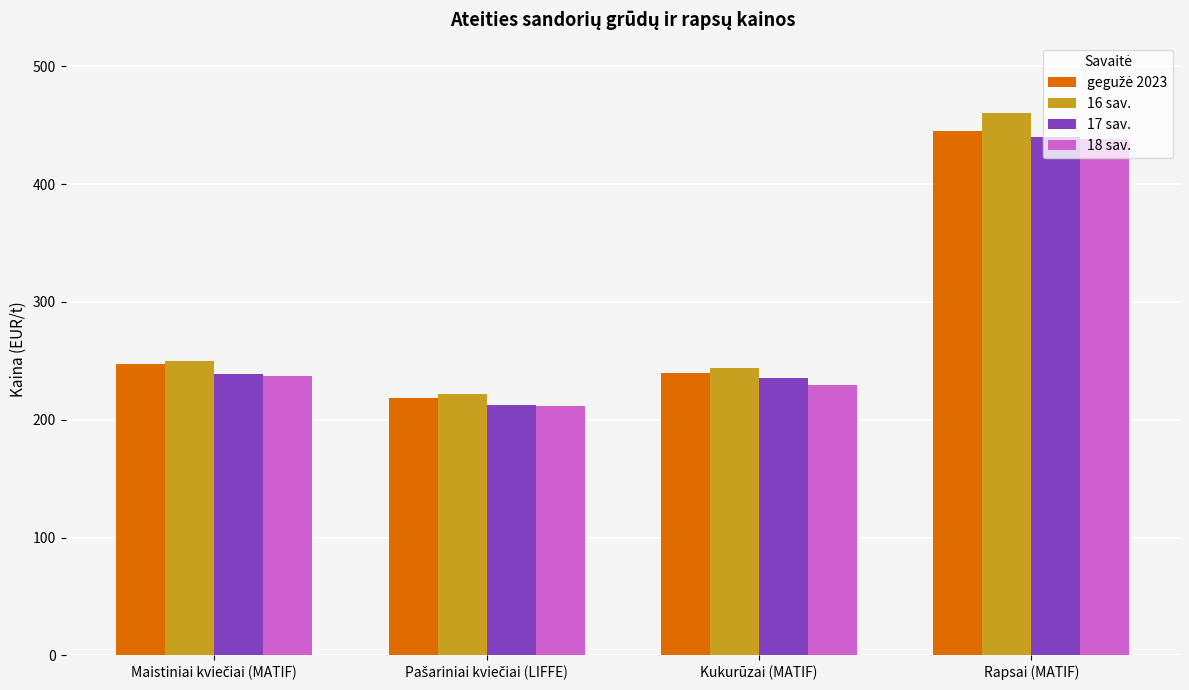

Which series has the widest spread of values?

16 sav.